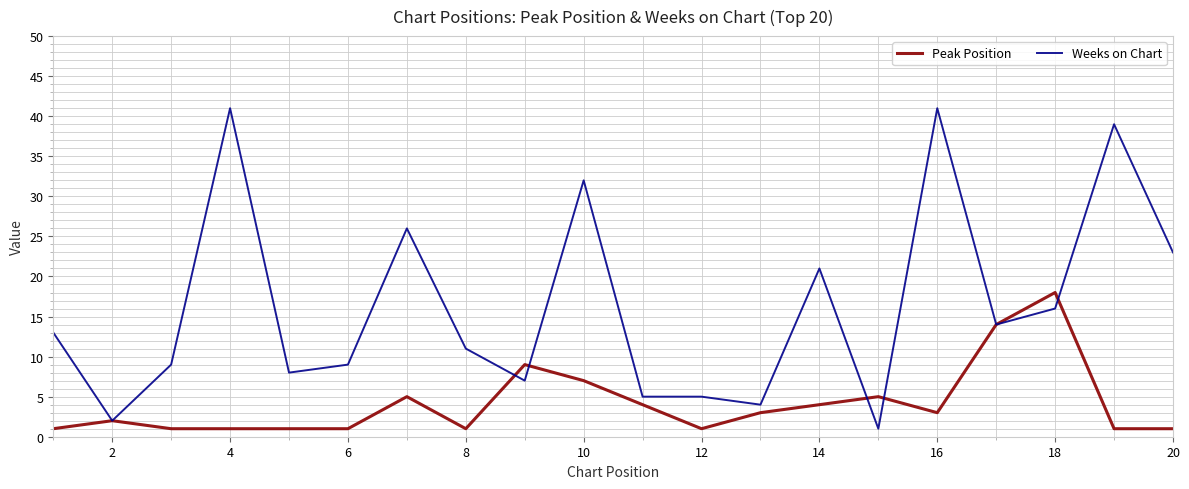

Which series has the largest range (max minus min)?

Weeks on Chart